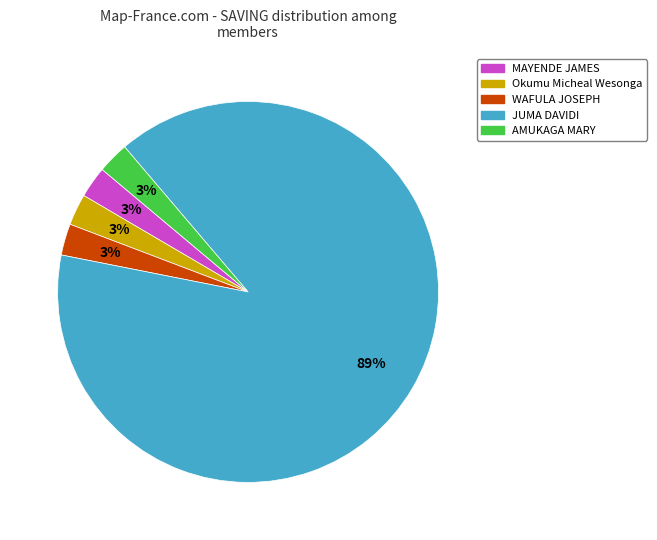

The AMUKAGA MARY slice represents 9% of the pie. True or false?

False